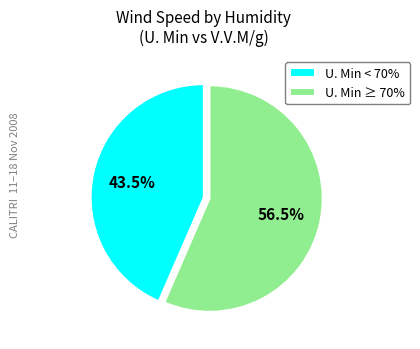

How many segments does this pie chart have?

2